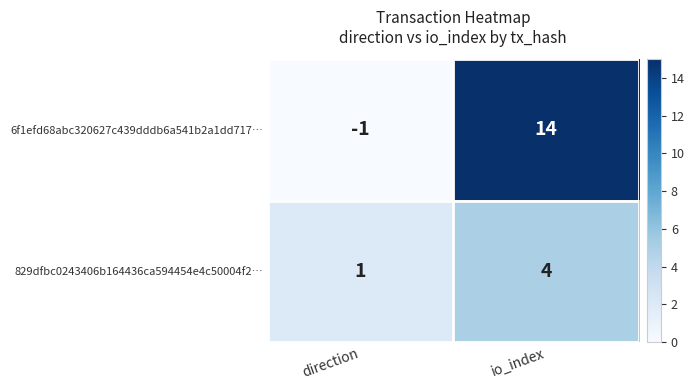

Is it true that 829dfbc0243406b164436ca594454e4c50004f2… equals 4 at io_index?

True